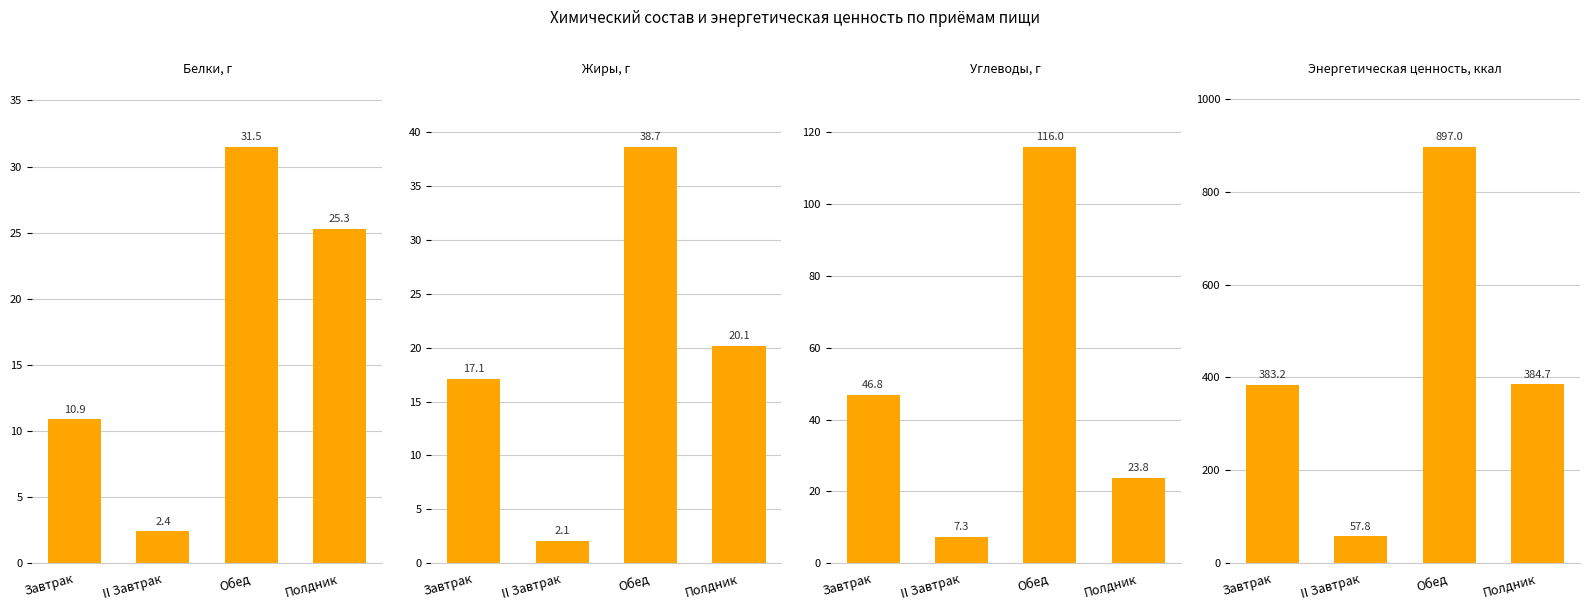

Which series has the widest spread of values?

Энергетическая ценность, ккал